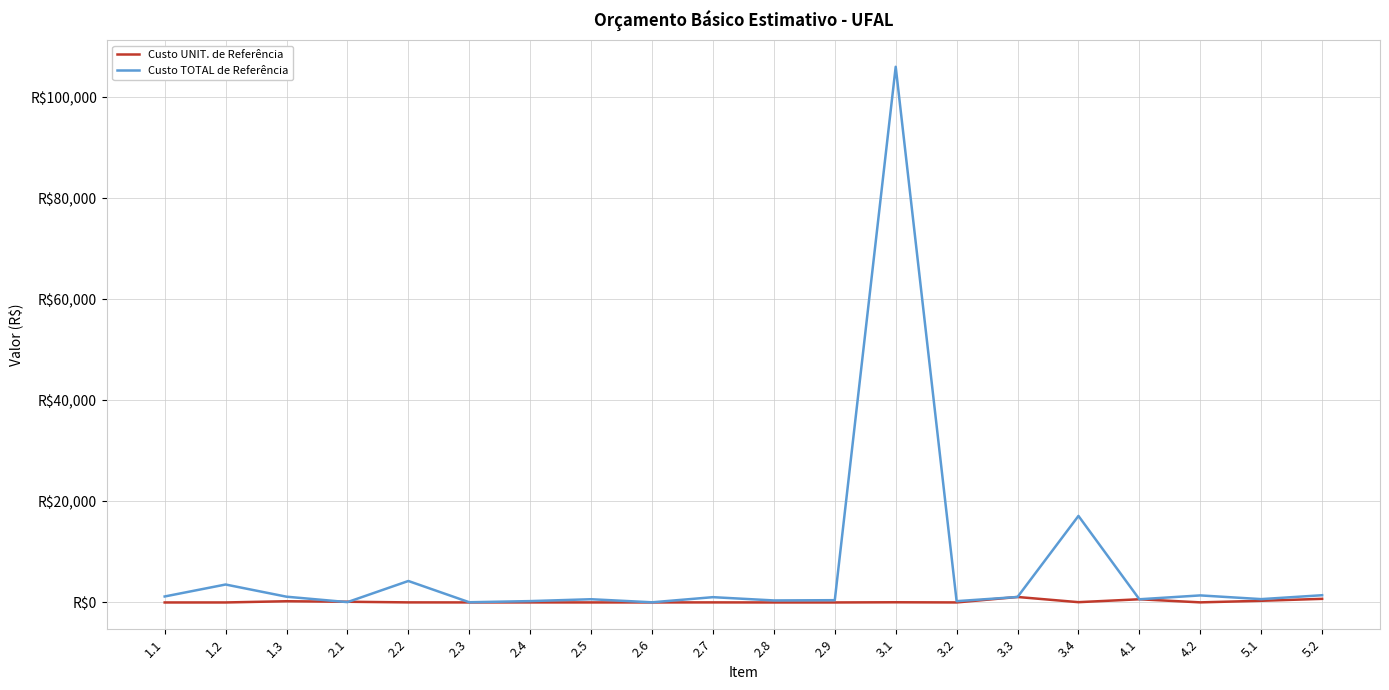

What is the sum of the Custo UNIT. de Referência values at 2.8 and 2.7?

17.7